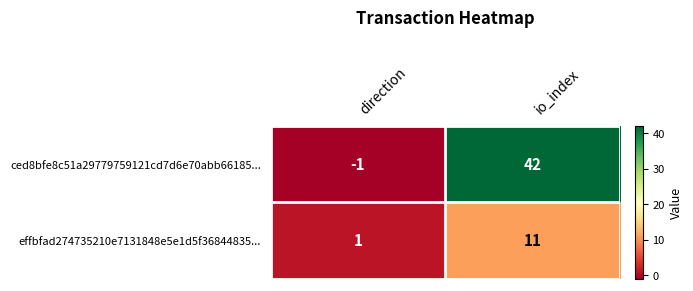

Which category has the lowest value across all series?

direction